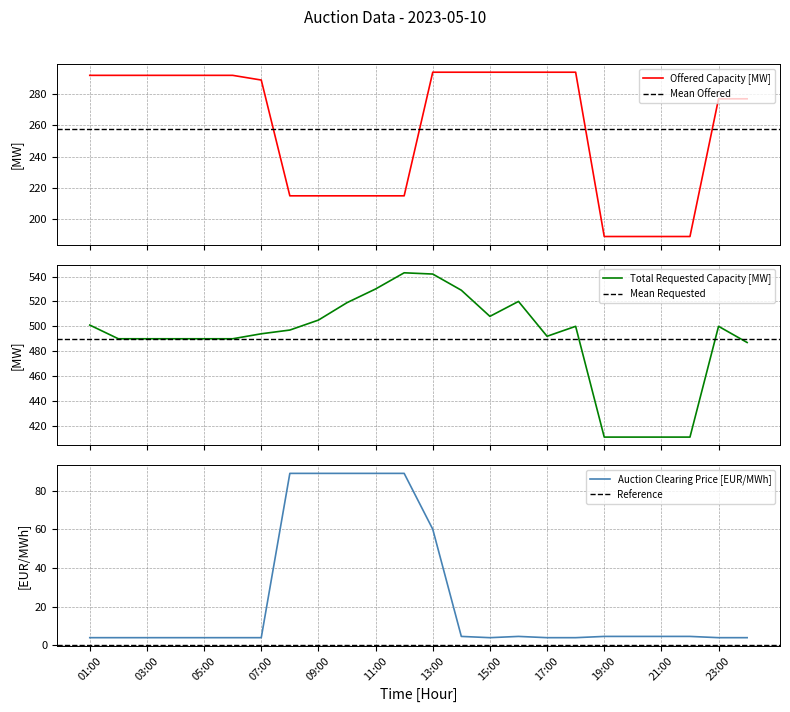

Is the value of Auction Clearing Price [EUR/MWh] at 03:00 greater than the value of Offered Capacity [MW] at 14:00?

No